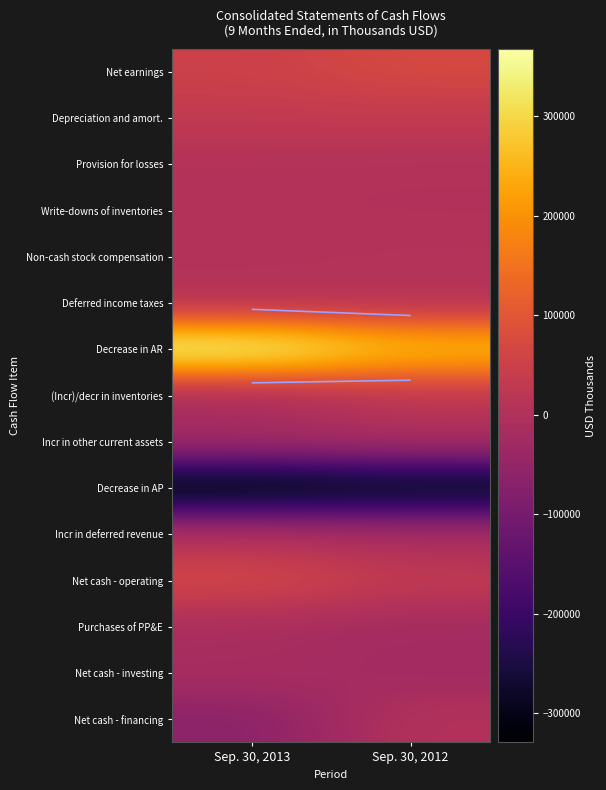

What is the difference between the maximum and minimum values in the (Incr)/decr in inventories series?

38957